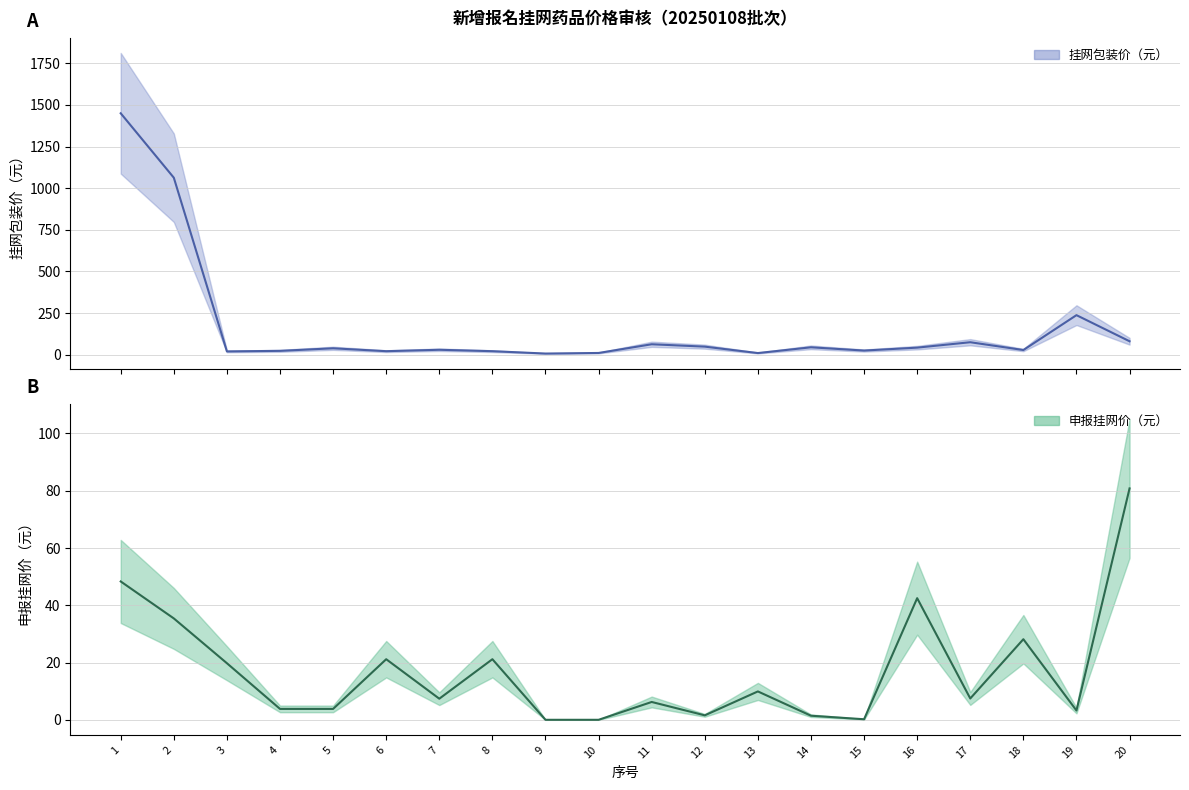

What is the sum of all 挂网包装价（元） values?

3339.1